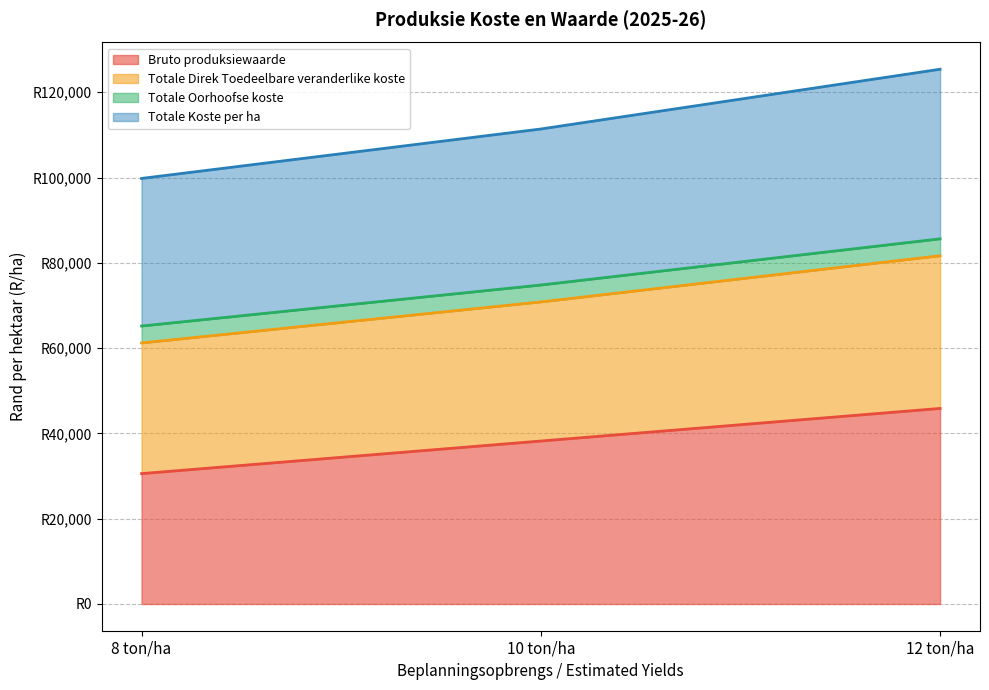

Does the chart have visible grid lines?

Yes